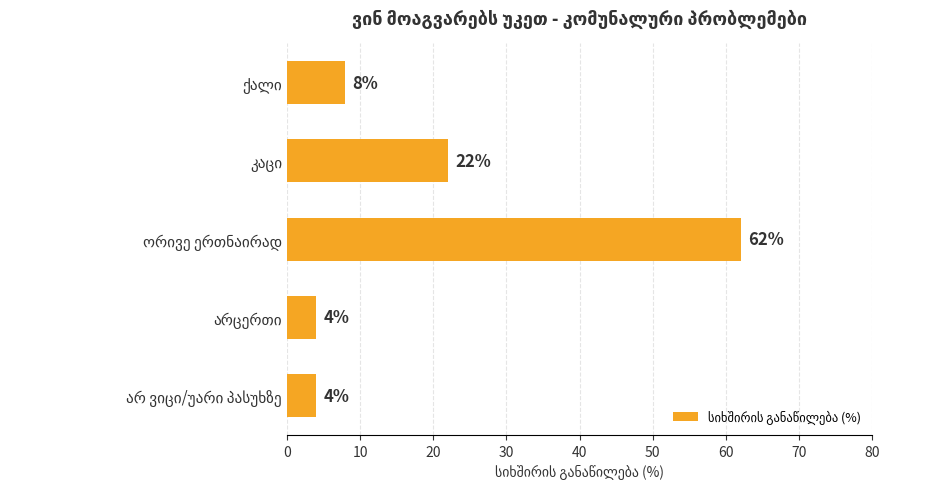

What is the difference between the second highest and minimum values?

18